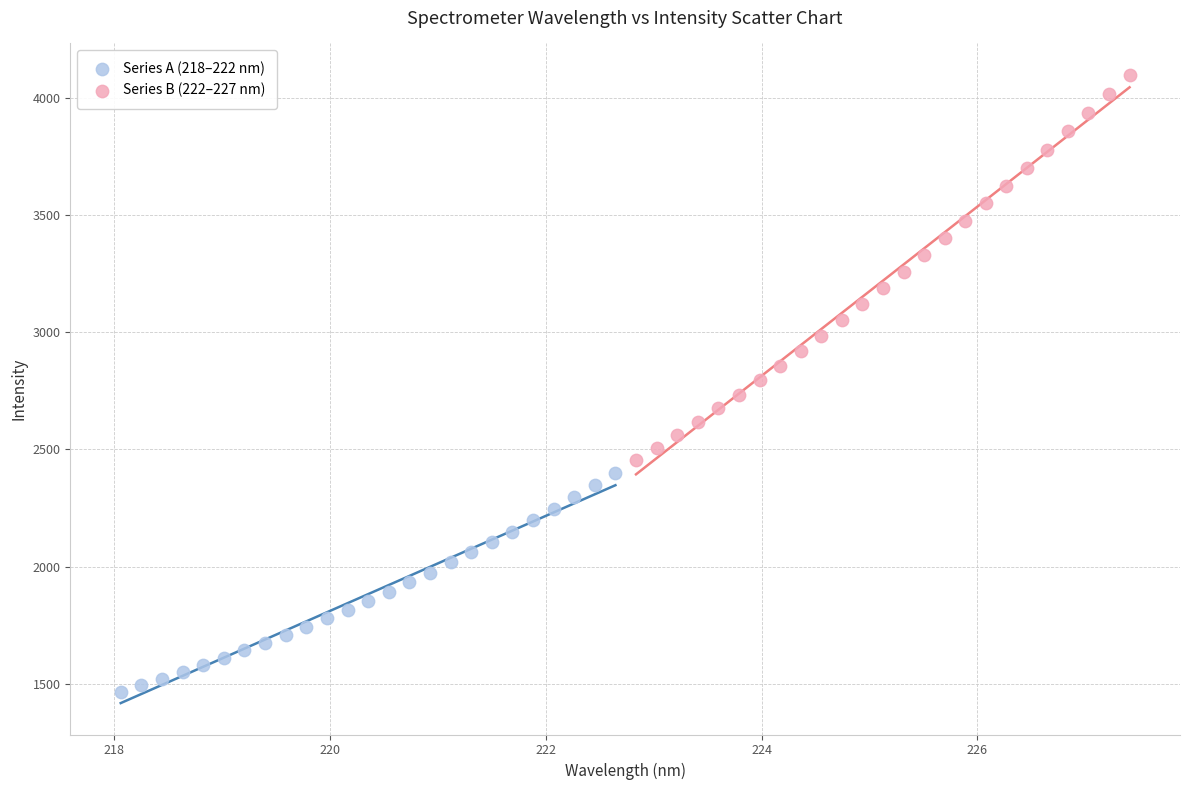

Which series reaches the maximum Y coordinate?

Series B (222–227 nm)